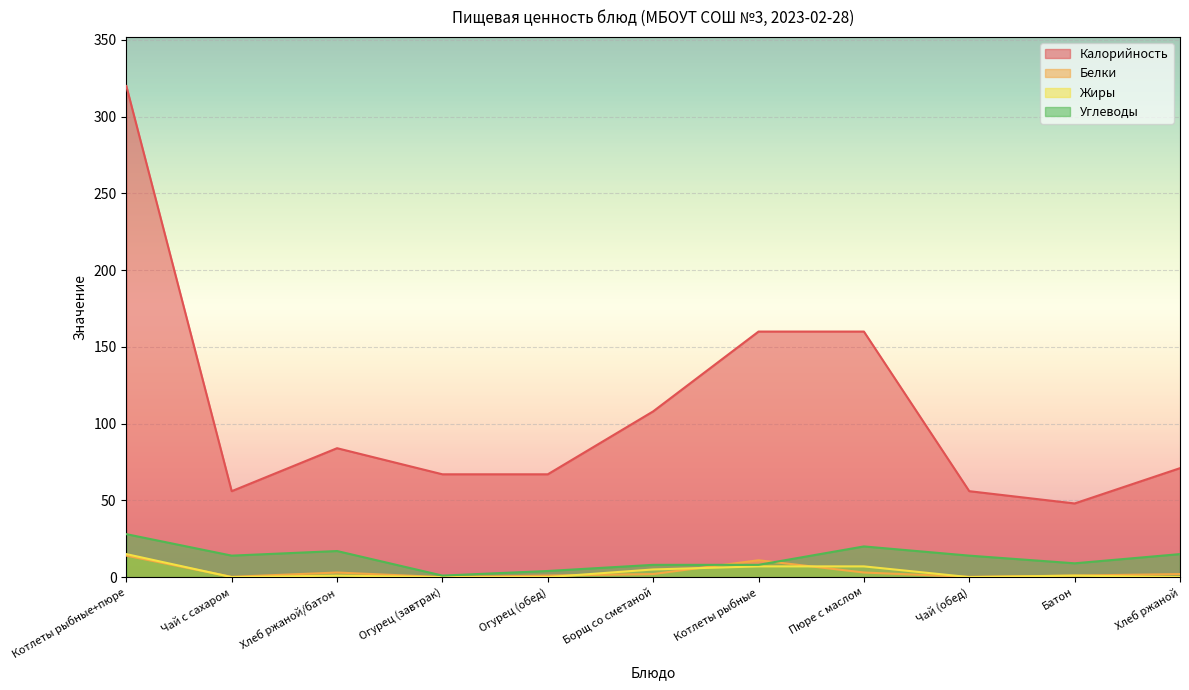

Which series has the widest spread of values?

Калорийность